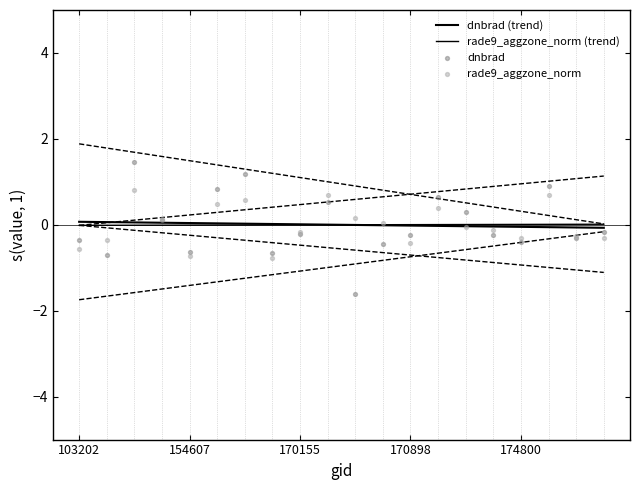

What is the total value across all series at 170898?

-0.7